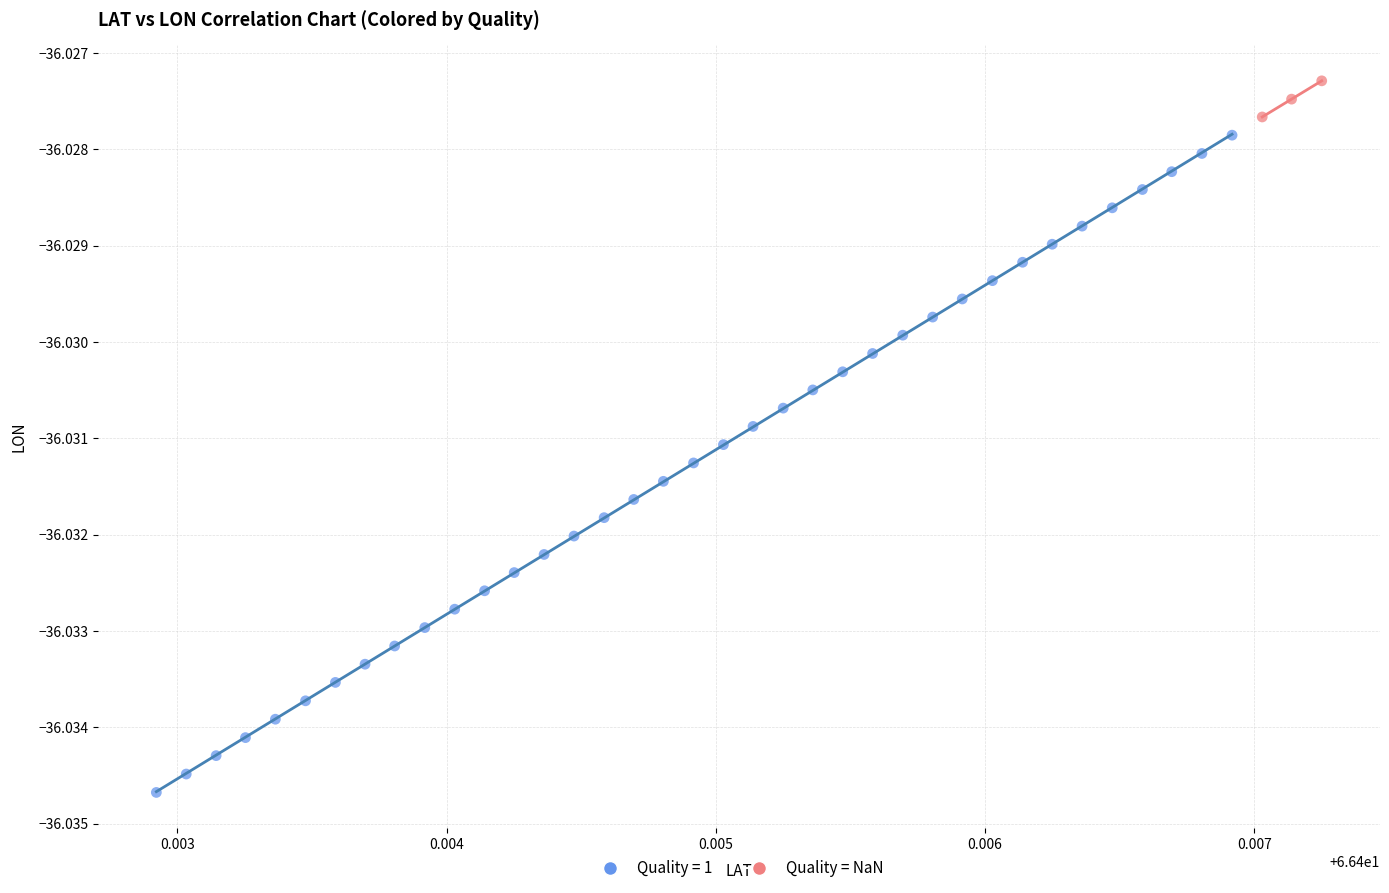

Which series reaches the minimum Y coordinate?

Quality = 1